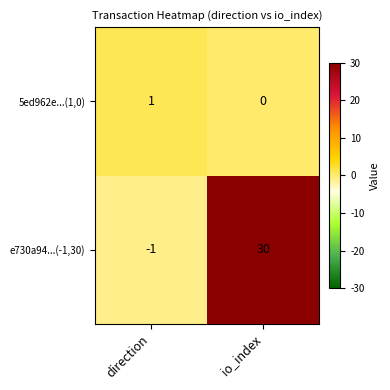

Is it true that e730a94...(-1,30) equals -1 at direction?

True